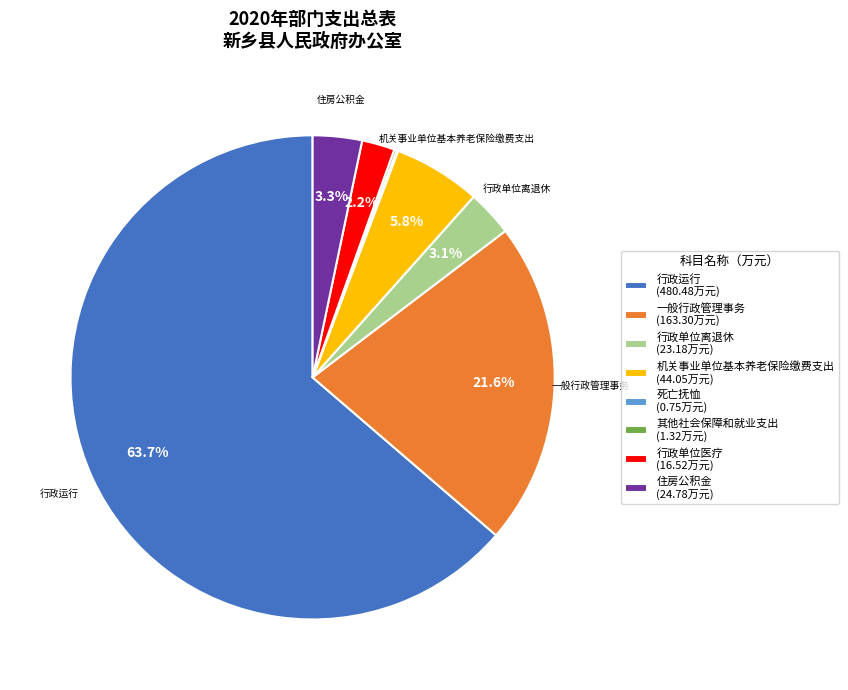

What percentage is NOT represented by 行政运行 (480.48万元)?

36.3%